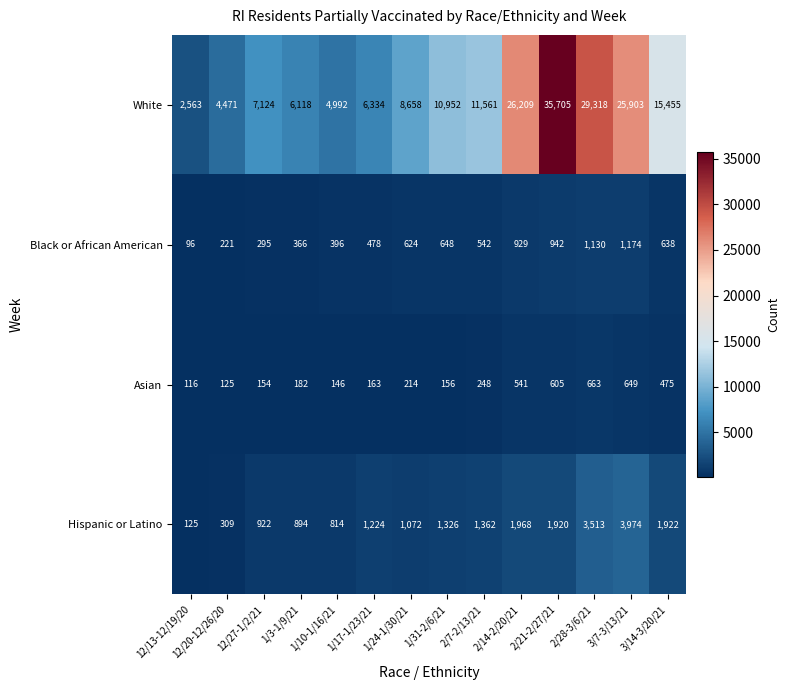

At which category is the sum across all series the highest?

2/21-2/27/21